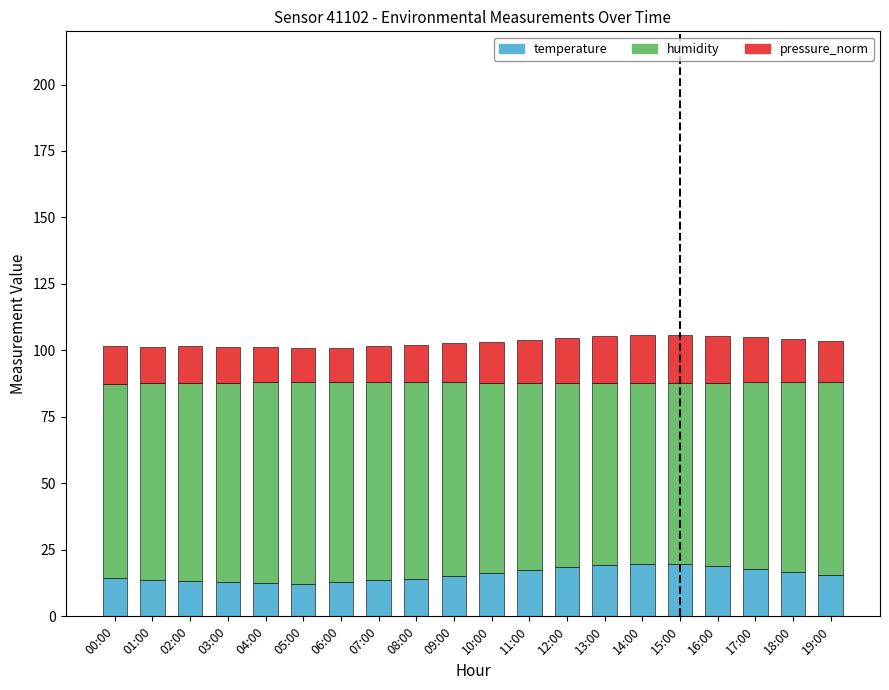

How many distinct data groups are displayed?

3